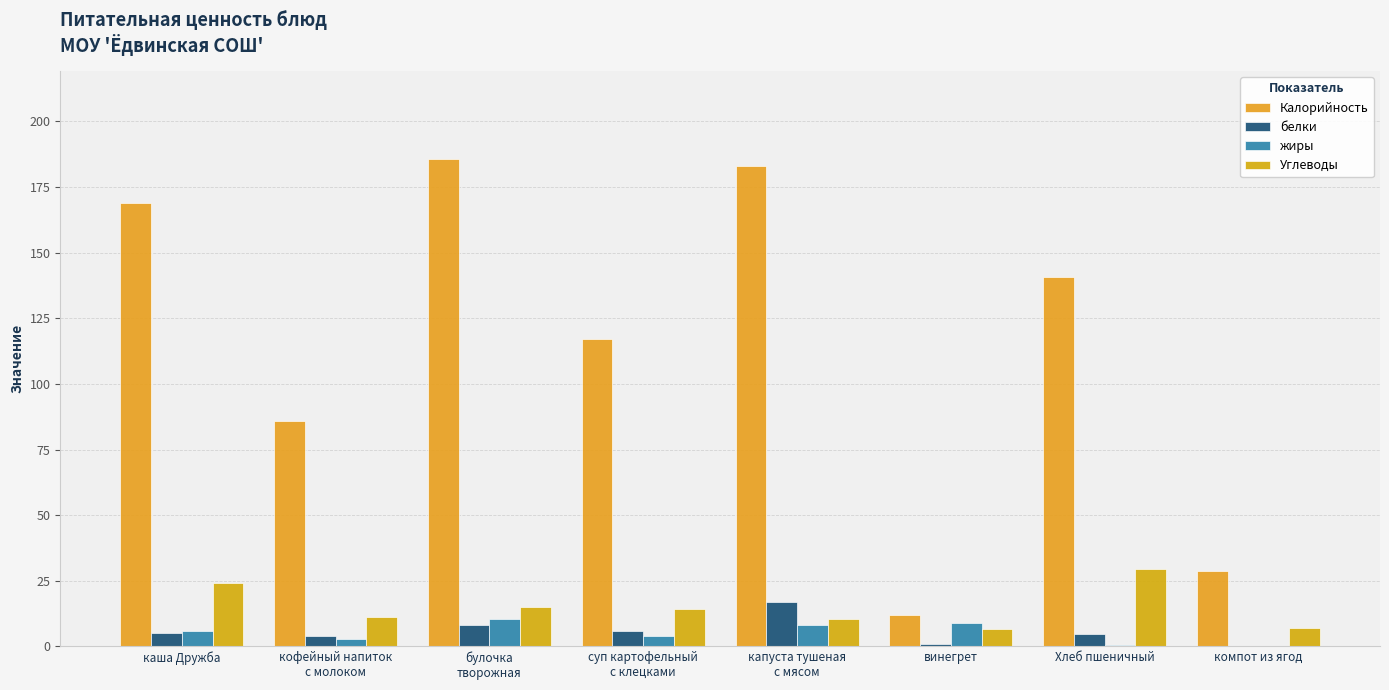

Which series has the widest spread of values?

Калорийность